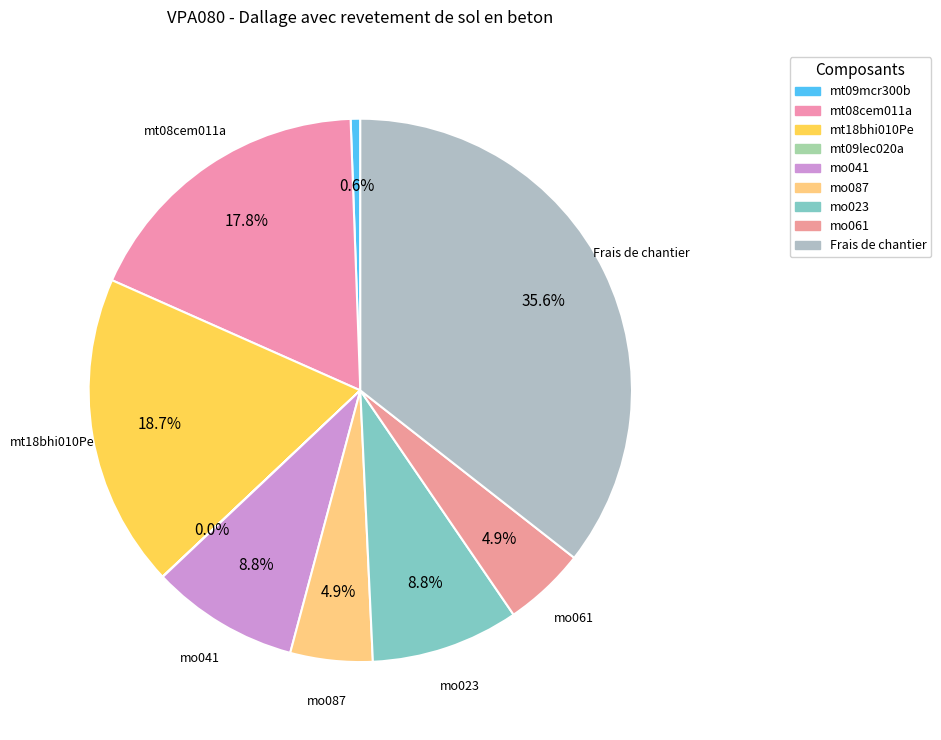

How many slices are in this pie chart?

9